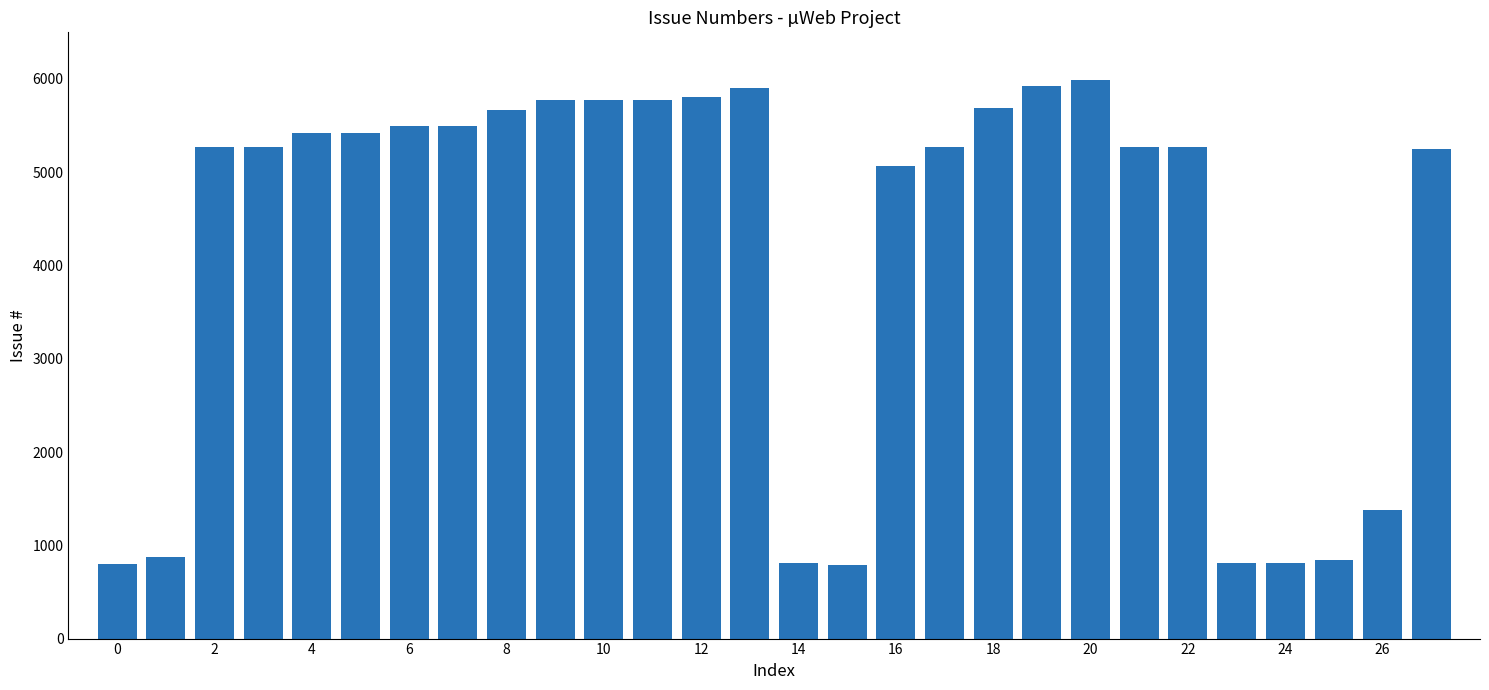

What is the sum of all values?

117896